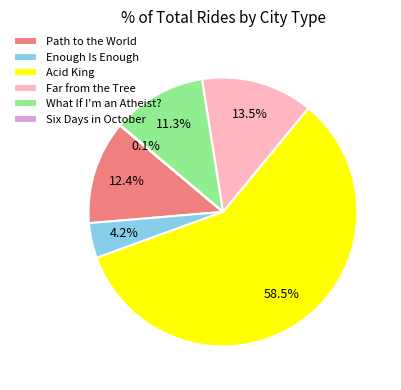

What is the ratio of the value at Far from the Tree to the value at Enough Is Enough?

3.2